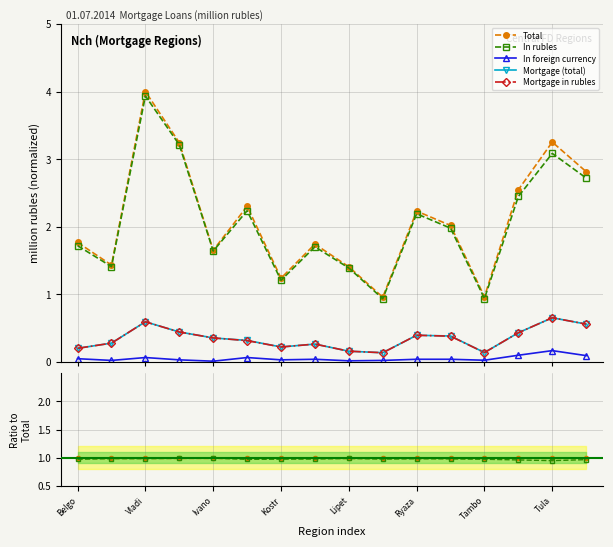

What is the value of the In rubles point at the 6th from the left?

1.0